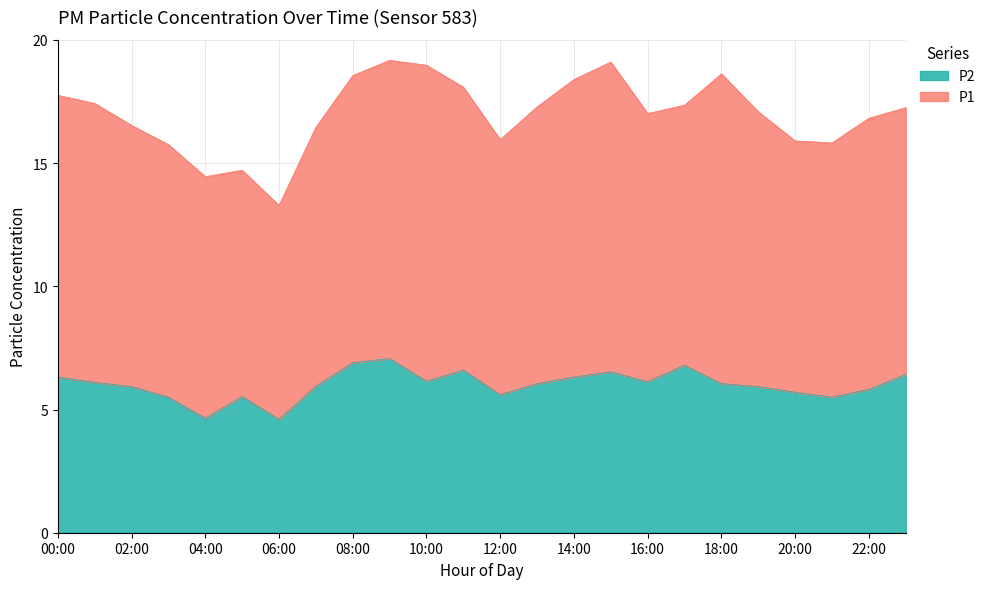

Reading left to right, extract all data points from this chart.

6.3	6.1	5.9	5.5	4.7	5.5	4.6	6.0	6.9	7.1	6.2	6.6	5.6	6.0	6.3	6.5	6.1	6.8	6.0	5.9	5.7	5.5	5.8	6.4